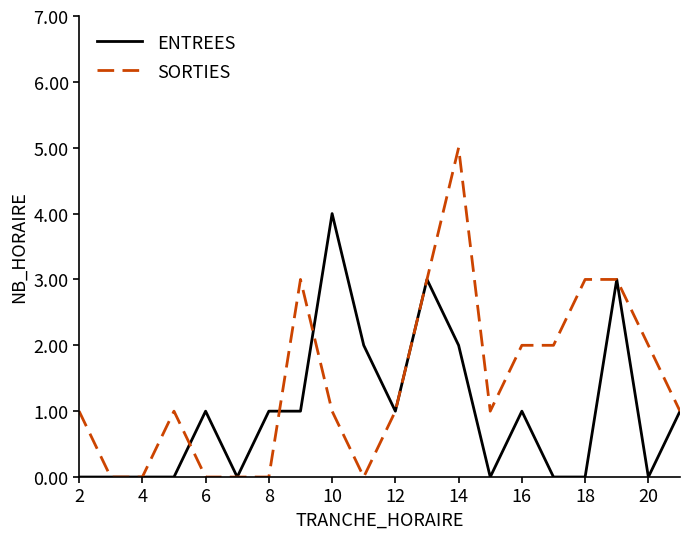

Reading right to left, extract all data points from this chart.

ENTREES: 1	0	3	0	0	1	0	2	3	1	2	4	1	1	0	1	0	0	0	0
SORTIES: 1	2	3	3	2	2	1	5	3	1	0	1	3	0	0	0	1	0	0	1